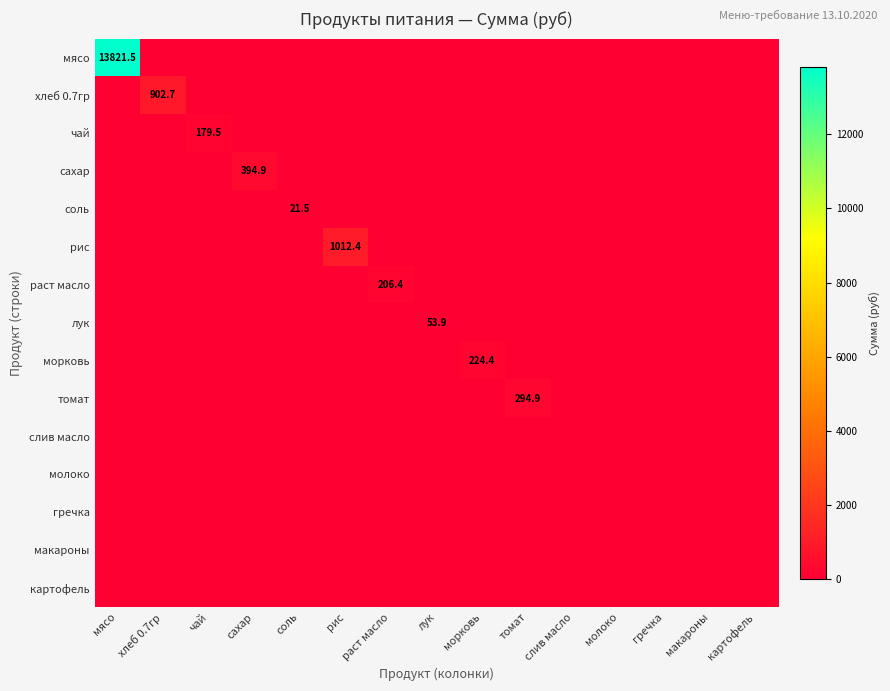

The томат series shows 294.9 at томат. True or false?

True